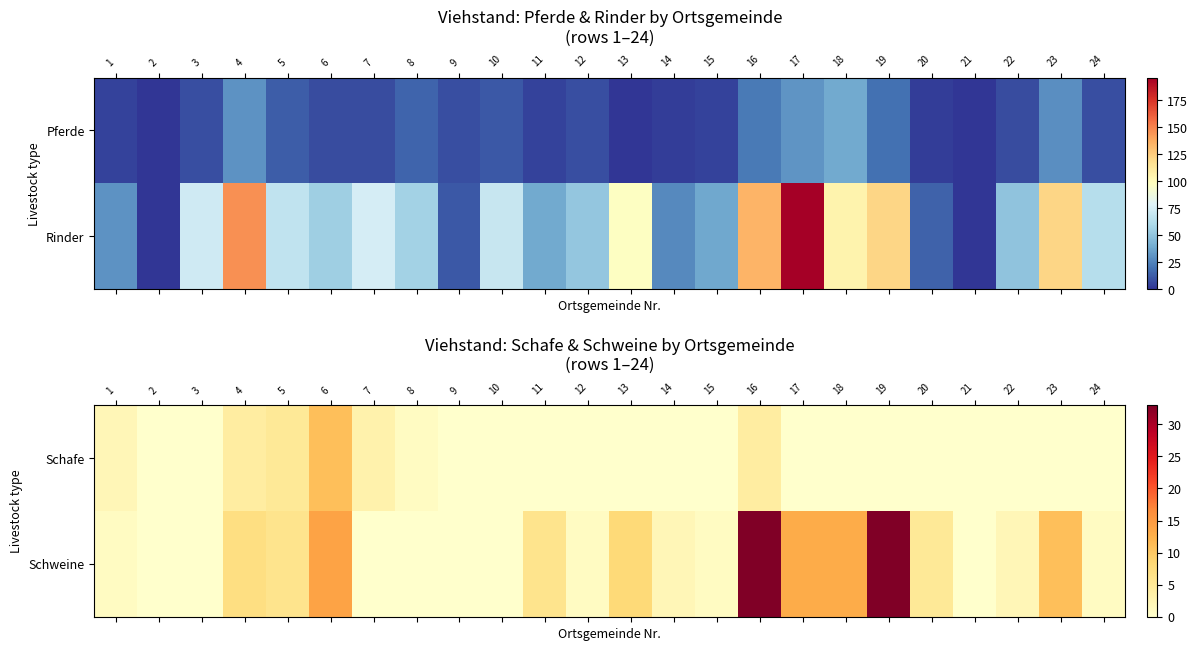

True or false: Schafe has a value of 0 at 19.

True